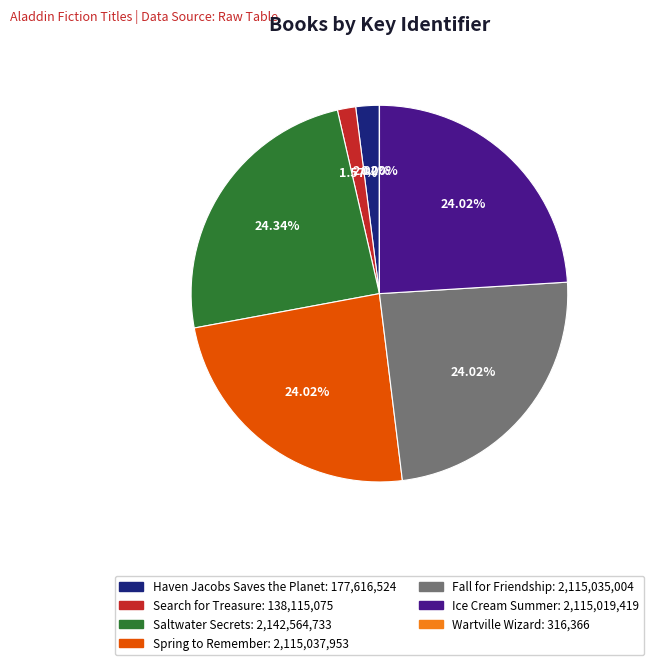

Between Haven Jacobs Saves the Planet and Ice Cream Summer, which is larger?

Ice Cream Summer